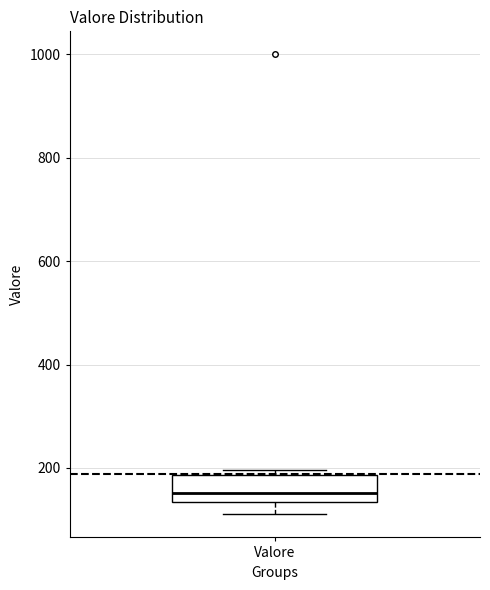

Transcribe this box plot: give where the median line is, the range the box spans, and where the two whiskers end, as read against the y-axis. The values are not printed on the chart, so give them approximately, as read against the axis.

median 160, box 140 to 180, whiskers 120 to 200